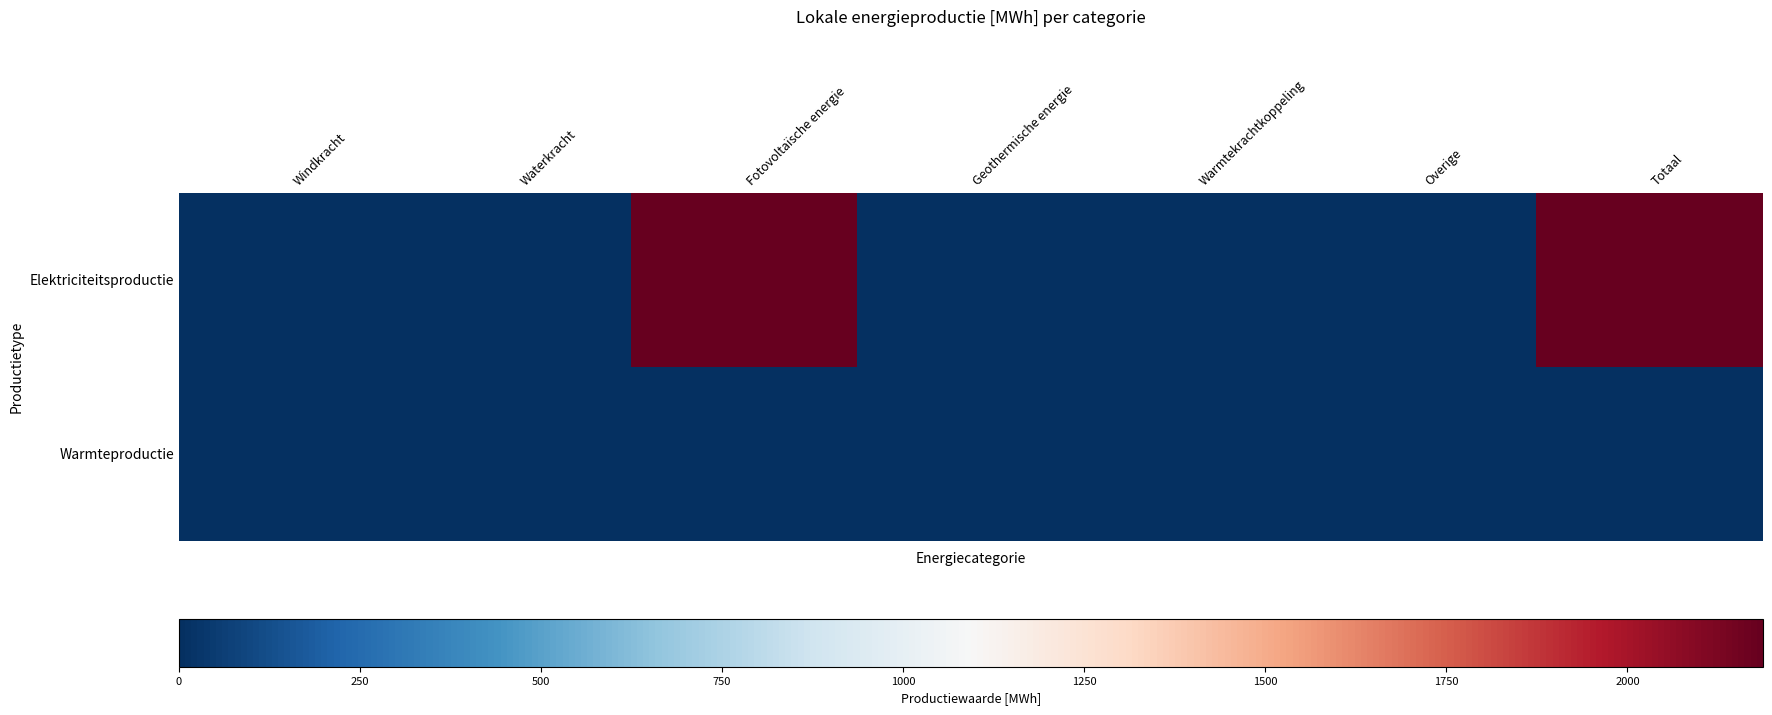

Reading left to right, extract all data points from this chart.

Elektriciteitsproductie: Windkracht=0.0	Waterkracht=0.0	Fotovoltaïsche energie=2187.0	Geothermische energie=0.0	Warmtekrachtkoppeling=0.0	Overige=0.0	Totaal=2187.0
Warmteproductie: Windkracht=0.0	Waterkracht=0.0	Fotovoltaïsche energie=0.0	Geothermische energie=0.0	Warmtekrachtkoppeling=0.0	Overige=0.0	Totaal=0.0